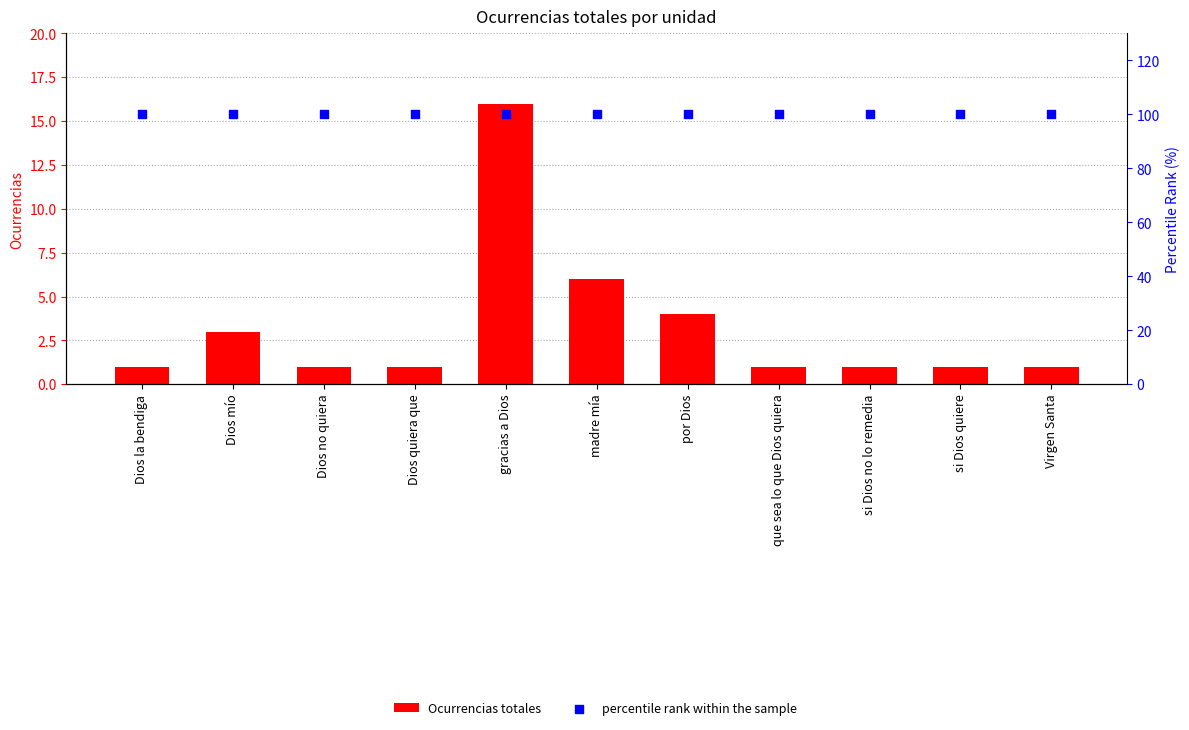

At how many categories does at least one series exceed 55?

11